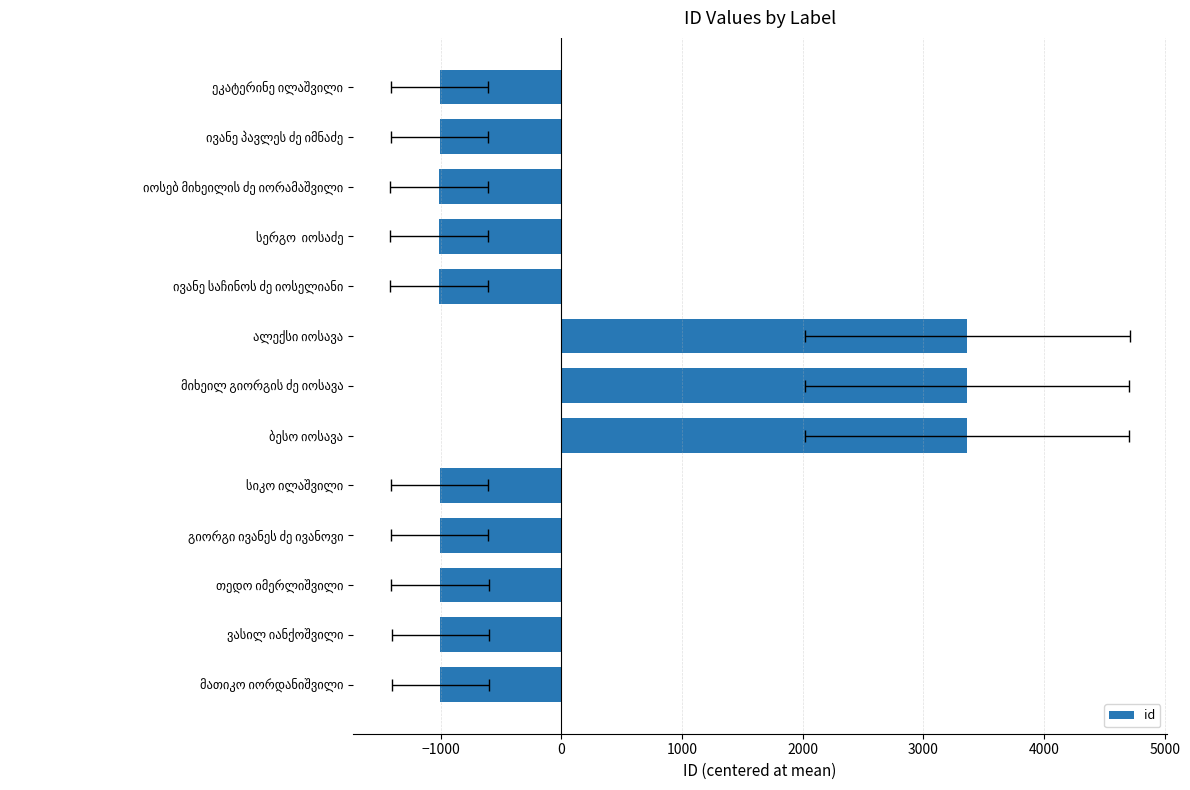

What is the change in value from ვასილ იანქოშვილი to ალექსი იოსავა?

+4368.0